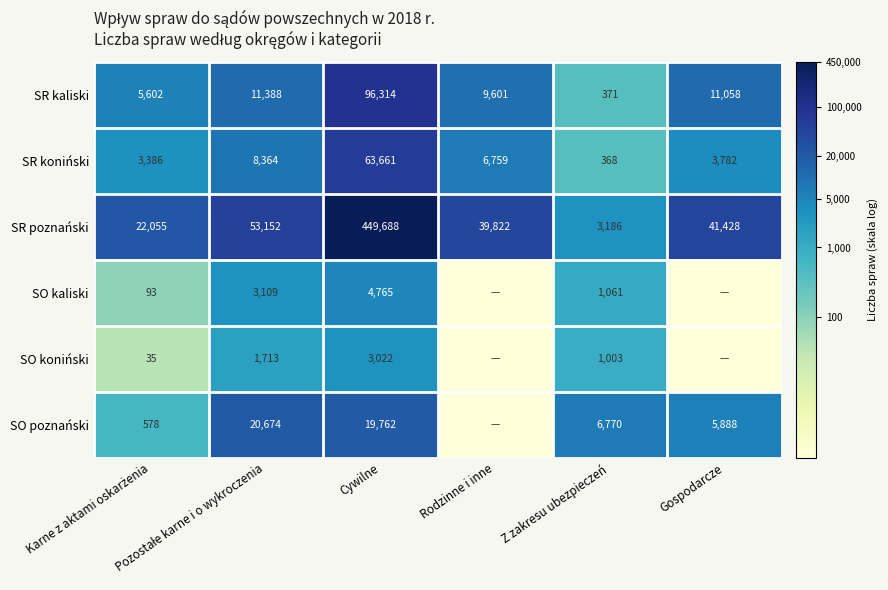

What is the average value of the SR kaliski series?

22389